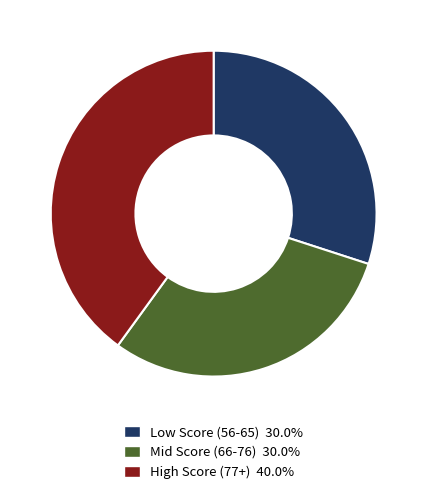

Is there any slice that represents more than half of the pie?

No